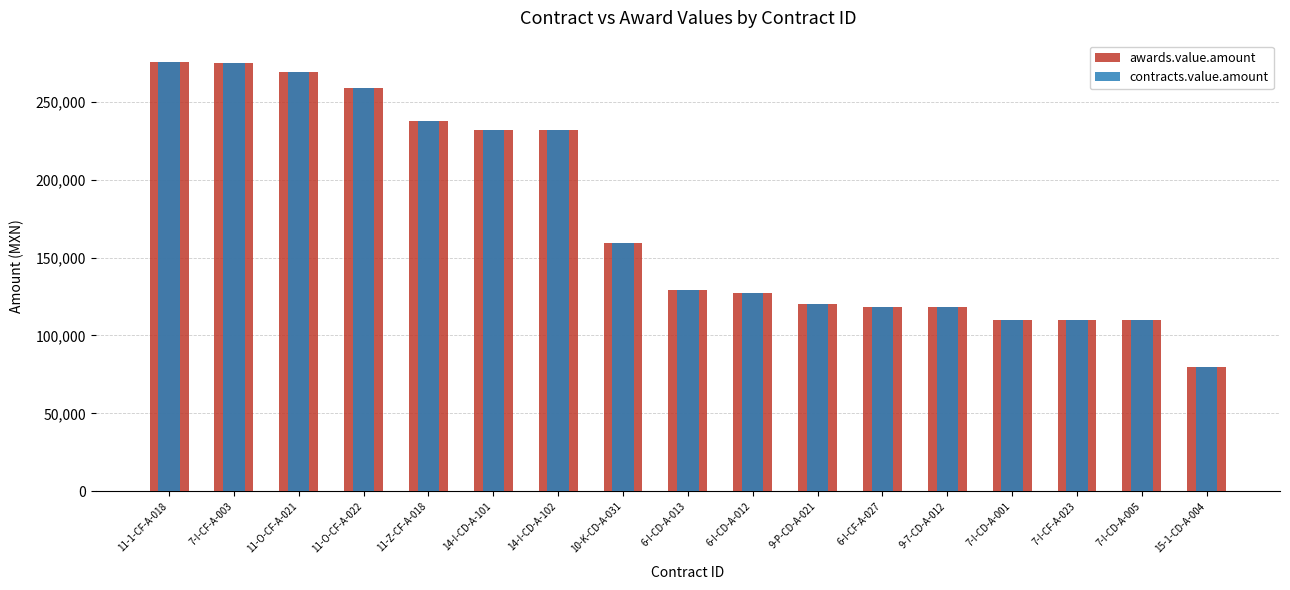

Reading left to right, extract all data points from this chart.

awards.value.amount: 11-1-CF-A-018=275374.2	7-I-CF-A-003=274695.8	11-O-CF-A-021=269309.3	11-O-CF-A-022=259057.8	11-Z-CF-A-018=237391.5	14-I-CD-A-101=232000.0	14-I-CD-A-102=232000.0	10-K-CD-A-031=159482.8	6-I-CD-A-013=129348.0	6-I-CD-A-012=127500.0	9-P-CD-A-021=120000.0	6-I-CF-A-027=118139.0	9-7-CD-A-012=118000.0	7-I-CD-A-001=110000.0	7-I-CF-A-023=110000.0	7-I-CD-A-005=110000.0	15-1-CD-A-004=80000.0
contracts.value.amount: 11-1-CF-A-018=275374.2	7-I-CF-A-003=274695.8	11-O-CF-A-021=269309.3	11-O-CF-A-022=259057.8	11-Z-CF-A-018=237391.5	14-I-CD-A-101=232000.0	14-I-CD-A-102=232000.0	10-K-CD-A-031=159482.8	6-I-CD-A-013=129348.0	6-I-CD-A-012=127500.0	9-P-CD-A-021=120000.0	6-I-CF-A-027=118139.0	9-7-CD-A-012=118000.0	7-I-CD-A-001=110000.0	7-I-CF-A-023=110000.0	7-I-CD-A-005=110000.0	15-1-CD-A-004=80000.0